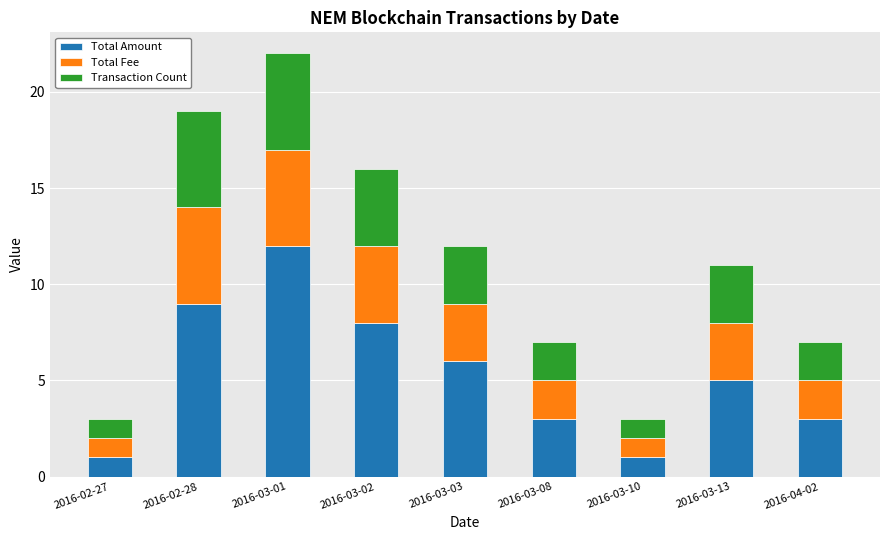

The value of Total Amount at 2016-03-02 is 11. True or false?

False